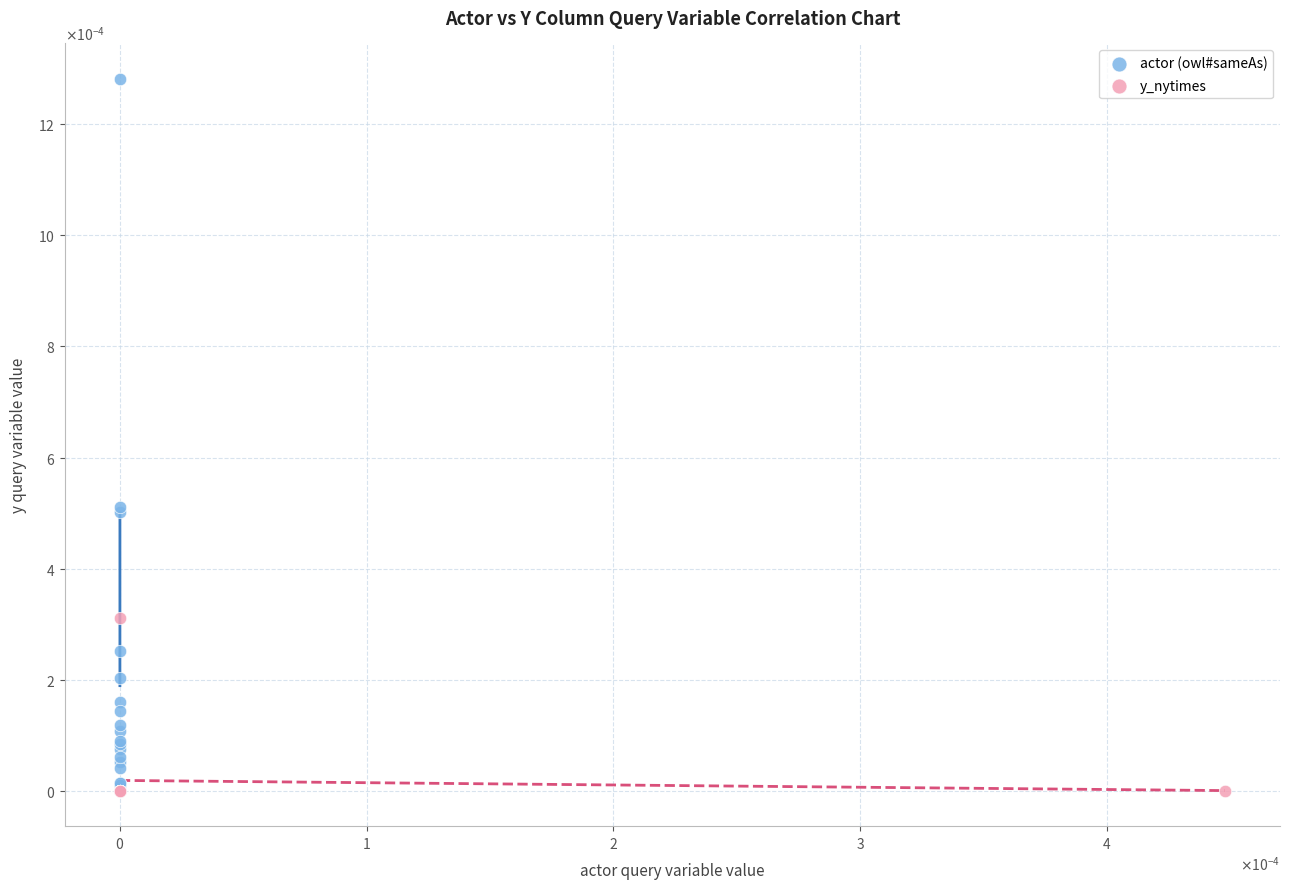

Which series contains the highest Y value?

actor (owl#sameAs)